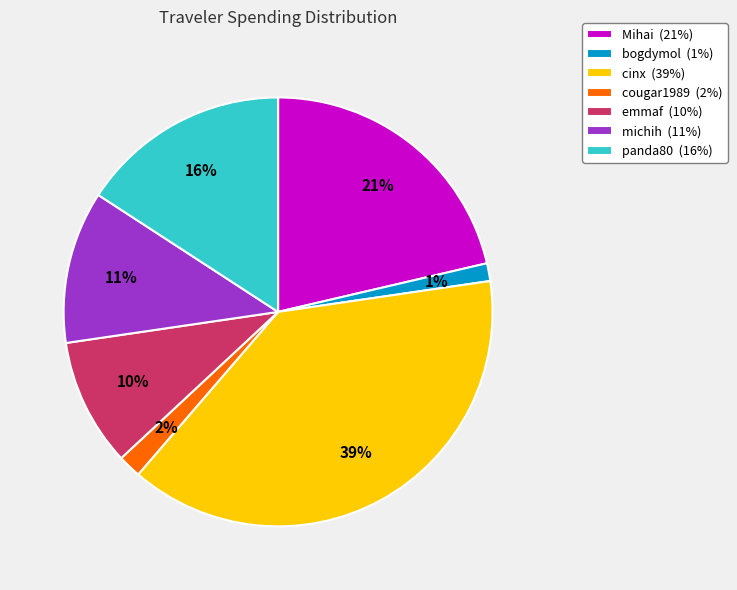

Between emmaf (10%) and Mihai (21%), which is larger?

Mihai (21%)